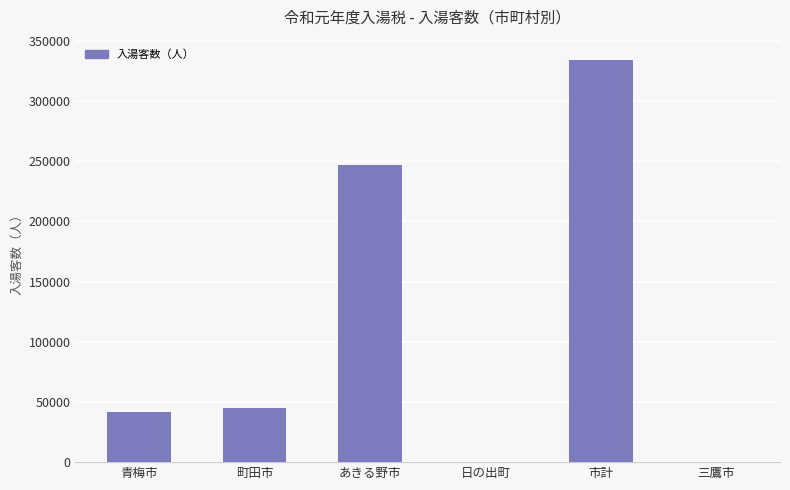

Where is the data nearest to the value 167172?

あきる野市